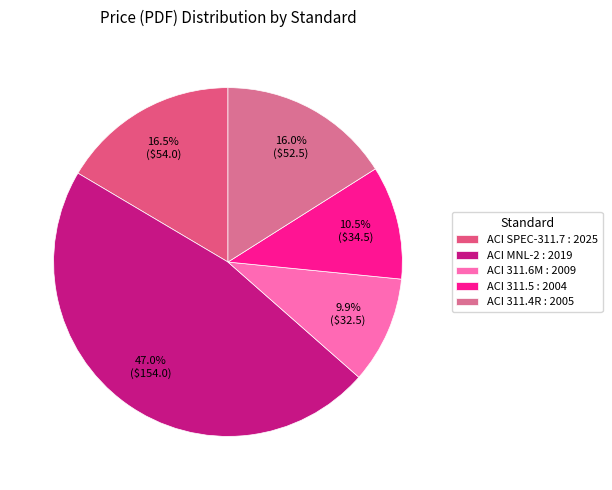

Is it true that ACI 311.4R : 2005 is 16% of the pie?

True